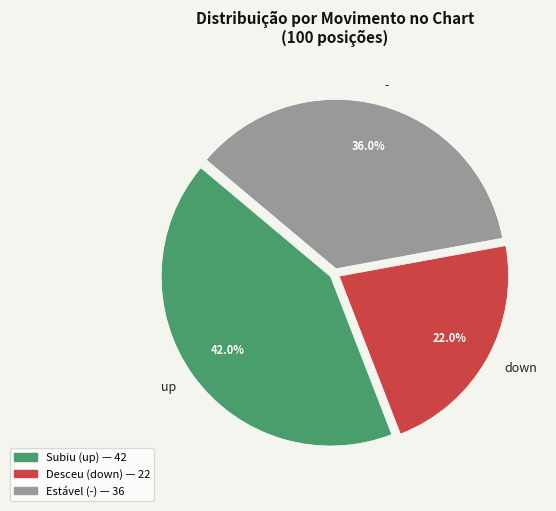

Is there any slice that represents more than half of the pie?

No